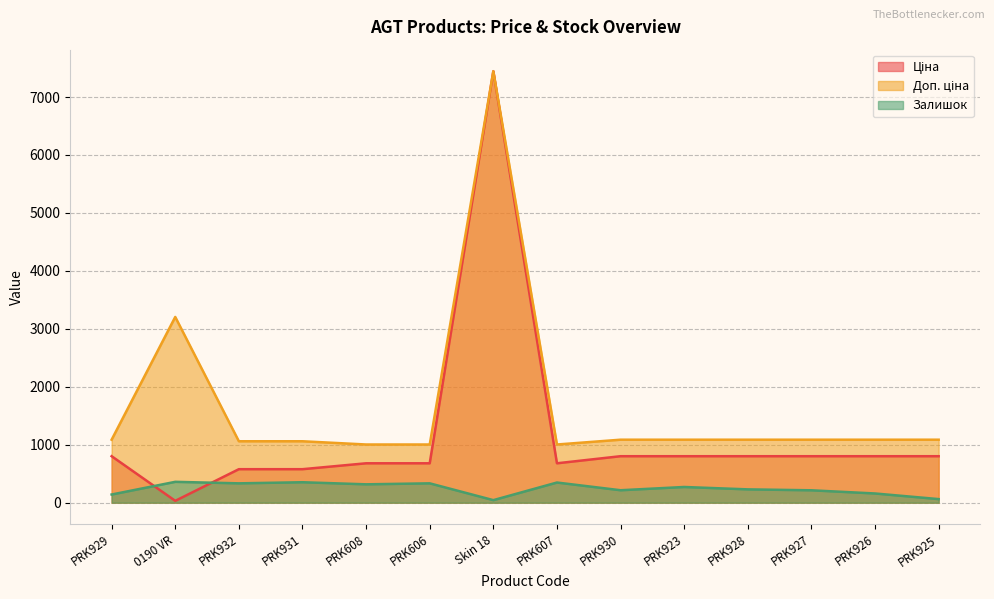

Which category has the lowest value in the Доп. ціна series?

PRK608